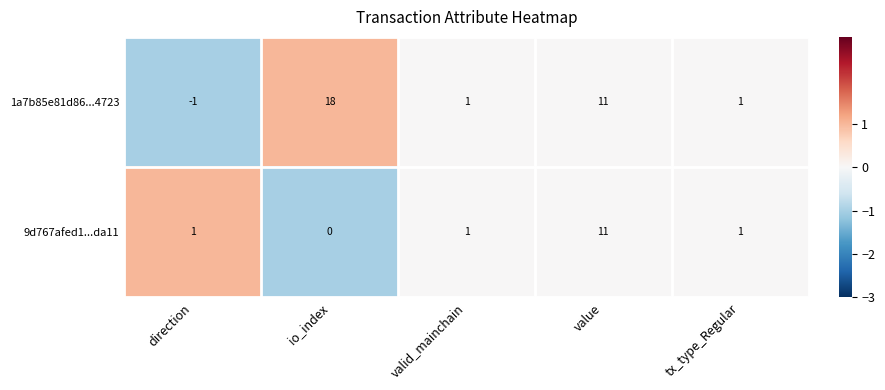

What is the difference between the maximum and minimum values in the 1a7b85e81d86...4723 series?

19